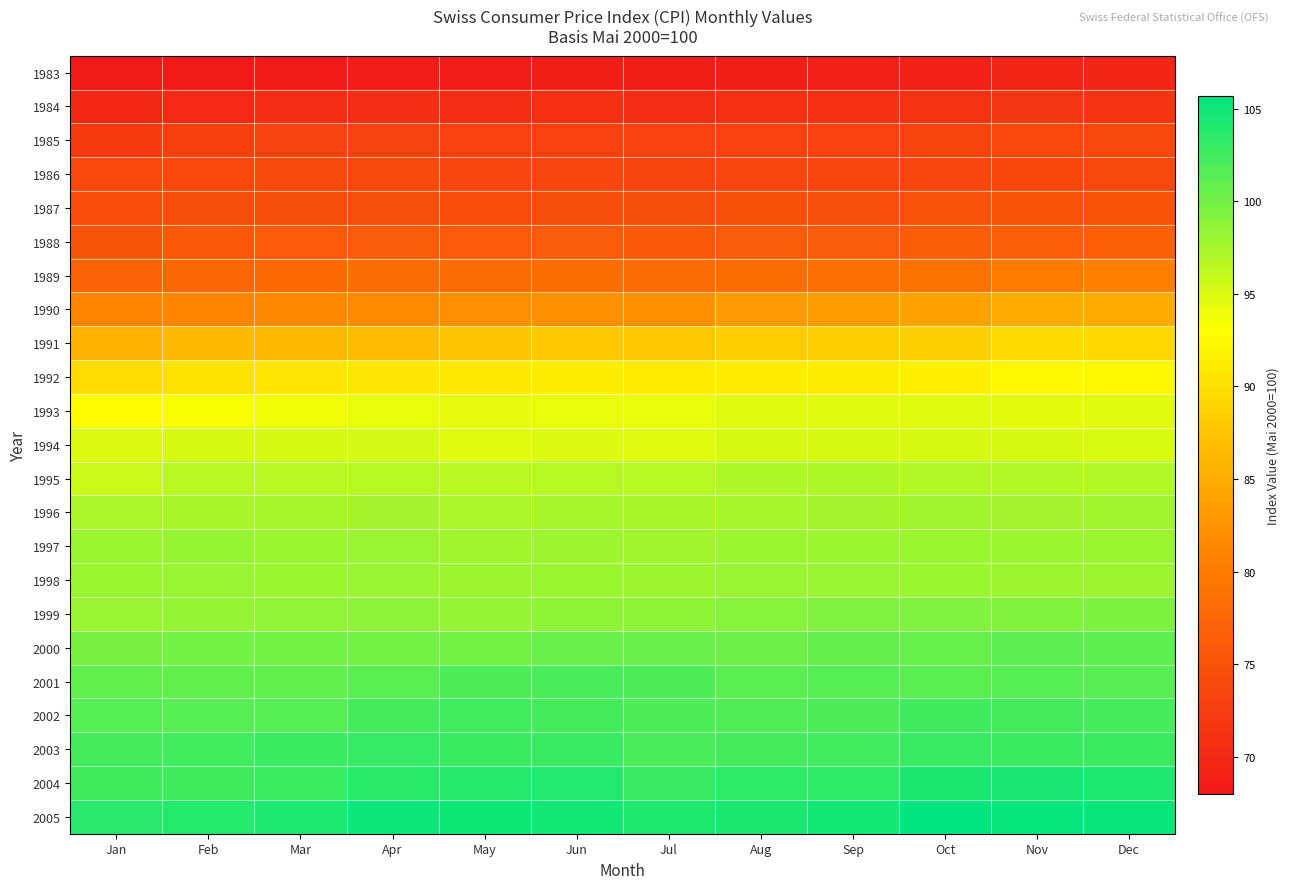

Reading left to right, extract all data points from this chart.

1983: Jan=68.0	Feb=68.1	Mar=68.2	Apr=68.4	May=68.5	Jun=68.8	Jul=68.6	Aug=68.8	Sep=68.9	Oct=69.1	Nov=69.5	Dec=69.5
1984: Jan=69.8	Feb=70.0	Mar=70.5	Apr=70.6	May=70.4	Jun=70.7	Jul=70.5	Aug=70.8	Sep=70.8	Oct=71.2	Nov=71.6	Dec=71.5
1985: Jan=72.2	Feb=72.8	Mar=73.2	Apr=73.2	May=73.1	Jun=73.1	Jul=72.9	Aug=72.9	Sep=73.1	Oct=73.3	Nov=73.8	Dec=73.9
1986: Jan=73.8	Feb=73.8	Mar=73.9	Apr=73.9	May=73.6	Jun=73.6	Jul=73.3	Aug=73.4	Sep=73.5	Oct=73.6	Nov=73.7	Dec=73.9
1987: Jan=74.3	Feb=74.5	Mar=74.6	Apr=74.7	May=74.3	Jun=74.6	Jul=74.6	Aug=74.9	Sep=74.7	Oct=75.0	Nov=75.3	Dec=75.3
1988: Jan=75.5	Feb=75.9	Mar=76.0	Apr=76.2	May=76.0	Jun=76.1	Jul=75.9	Aug=76.2	Sep=76.2	Oct=76.3	Nov=76.6	Dec=76.8
1989: Jan=77.2	Feb=77.6	Mar=77.8	Apr=78.2	May=78.2	Jun=78.4	Jul=78.2	Aug=78.5	Sep=78.8	Oct=79.1	Nov=80.0	Dec=80.6
1990: Jan=81.1	Feb=81.3	Mar=81.6	Apr=81.8	May=82.2	Jun=82.3	Jul=82.3	Aug=83.2	Sep=83.6	Oct=84.1	Nov=84.9	Dec=84.9
1991: Jan=85.6	Feb=86.4	Mar=86.4	Apr=86.6	May=87.4	Jun=87.7	Jul=87.7	Aug=88.2	Sep=88.4	Oct=88.5	Nov=89.5	Dec=89.3
1992: Jan=89.7	Feb=90.4	Mar=90.6	Apr=90.8	May=91.0	Jun=91.4	Jul=91.1	Aug=91.3	Sep=91.4	Oct=91.6	Nov=92.5	Dec=92.4
1993: Jan=92.8	Feb=93.4	Mar=93.9	Apr=94.2	May=94.3	Jun=94.2	Jul=94.2	Aug=94.6	Sep=94.6	Oct=94.7	Nov=94.5	Dec=94.6
1994: Jan=94.8	Feb=95.1	Mar=95.1	Apr=95.2	May=94.6	Jun=94.8	Jul=94.7	Aug=95.1	Sep=95.1	Oct=95.1	Nov=95.1	Dec=95.0
1995: Jan=95.7	Feb=96.6	Mar=96.6	Apr=96.7	May=96.5	Jun=96.7	Jul=96.7	Aug=97.0	Sep=97.0	Oct=96.9	Nov=96.9	Dec=96.9
1996: Jan=97.2	Feb=97.3	Mar=97.5	Apr=97.6	May=97.2	Jun=97.4	Jul=97.3	Aug=97.5	Sep=97.6	Oct=97.8	Nov=97.6	Dec=97.7
1997: Jan=98.0	Feb=98.2	Mar=98.0	Apr=98.1	May=97.8	Jun=97.9	Jul=97.8	Aug=98.0	Sep=98.0	Oct=98.0	Nov=98.0	Dec=98.0
1998: Jan=98.0	Feb=98.1	Mar=98.0	Apr=98.1	May=97.9	Jun=98.0	Jul=97.9	Aug=98.1	Sep=98.1	Oct=98.0	Nov=97.9	Dec=97.9
1999: Jan=98.1	Feb=98.4	Mar=98.5	Apr=98.7	May=98.4	Jun=98.6	Jul=98.6	Aug=99.1	Sep=99.3	Oct=99.3	Nov=99.2	Dec=99.5
2000: Jan=99.6	Feb=100.0	Mar=100.0	Apr=100.0	May=100.0	Jun=100.4	Jul=100.4	Aug=100.2	Sep=100.7	Oct=100.6	Nov=101.1	Dec=101.0
2001: Jan=100.9	Feb=100.8	Mar=100.9	Apr=101.2	May=101.8	Jun=102.0	Jul=101.8	Aug=101.2	Sep=101.4	Oct=101.2	Nov=101.4	Dec=101.3
2002: Jan=101.4	Feb=101.4	Mar=101.5	Apr=102.3	May=102.4	Jun=102.3	Jul=101.8	Aug=101.7	Sep=101.9	Oct=102.5	Nov=102.3	Dec=102.2
2003: Jan=102.3	Feb=102.4	Mar=102.8	Apr=103.0	May=102.8	Jun=102.9	Jul=102.0	Aug=102.3	Sep=102.4	Oct=102.9	Nov=102.8	Dec=102.8
2004: Jan=102.5	Feb=102.5	Mar=102.7	Apr=103.6	May=103.8	Jun=104.0	Jul=102.9	Aug=103.3	Sep=103.3	Oct=104.3	Nov=104.4	Dec=104.2
2005: Jan=103.7	Feb=103.9	Mar=104.2	Apr=105.0	May=104.9	Jun=104.7	Jul=104.1	Aug=104.3	Sep=104.7	Oct=105.7	Nov=105.4	Dec=105.2